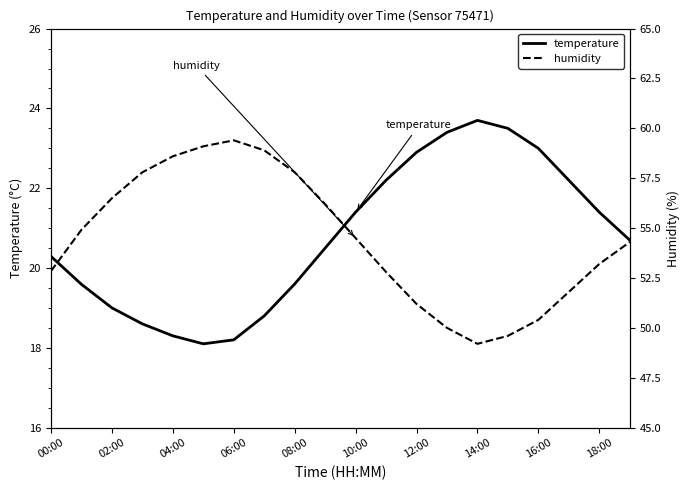

How many distinct data groups are displayed?

2